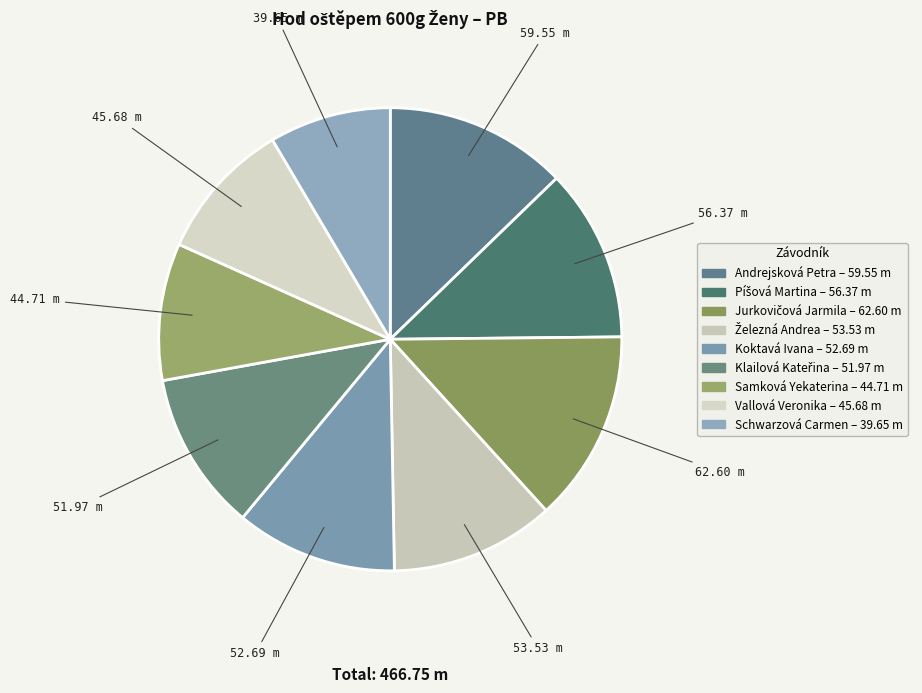

The Samková Yekaterina slice represents 10% of the pie. True or false?

True